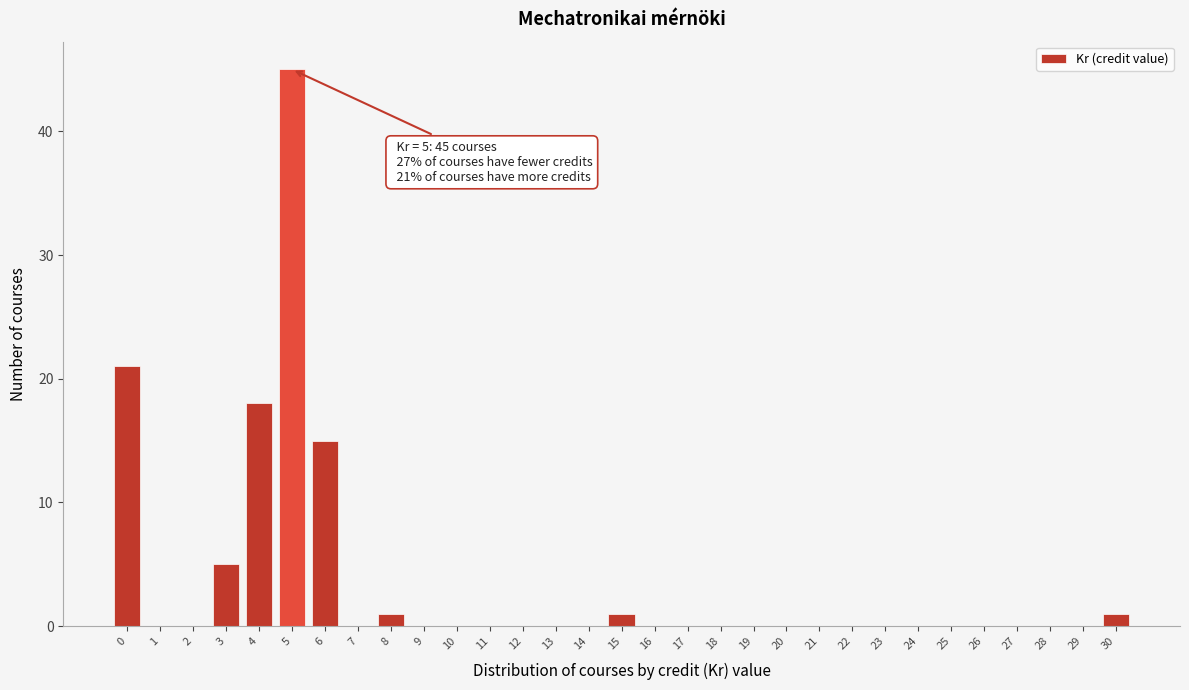

What is the sum of all values?

107